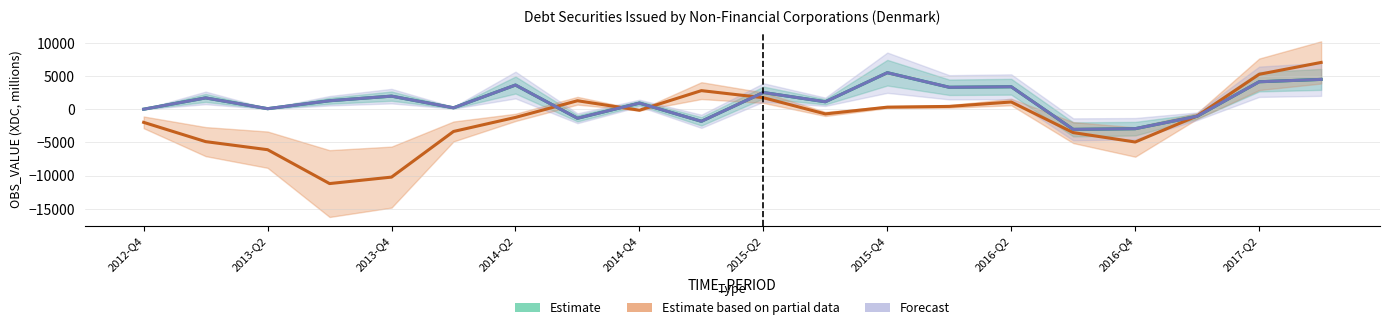

What is the difference between the Forecast values at 11 and 2012-Q4?

1122.0